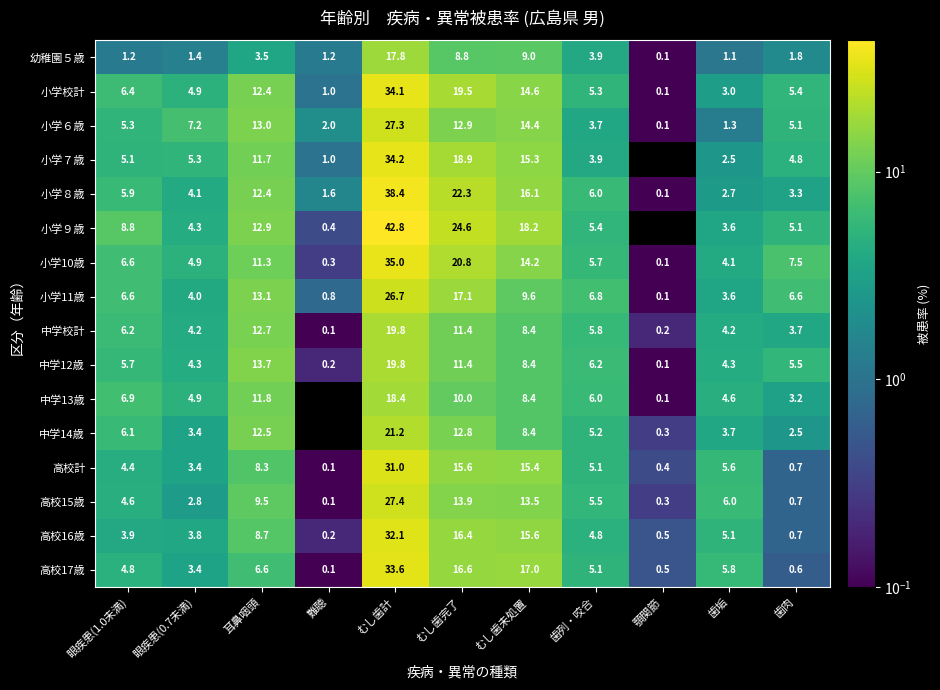

What is the total value across all series at むし歯完了?

253.0